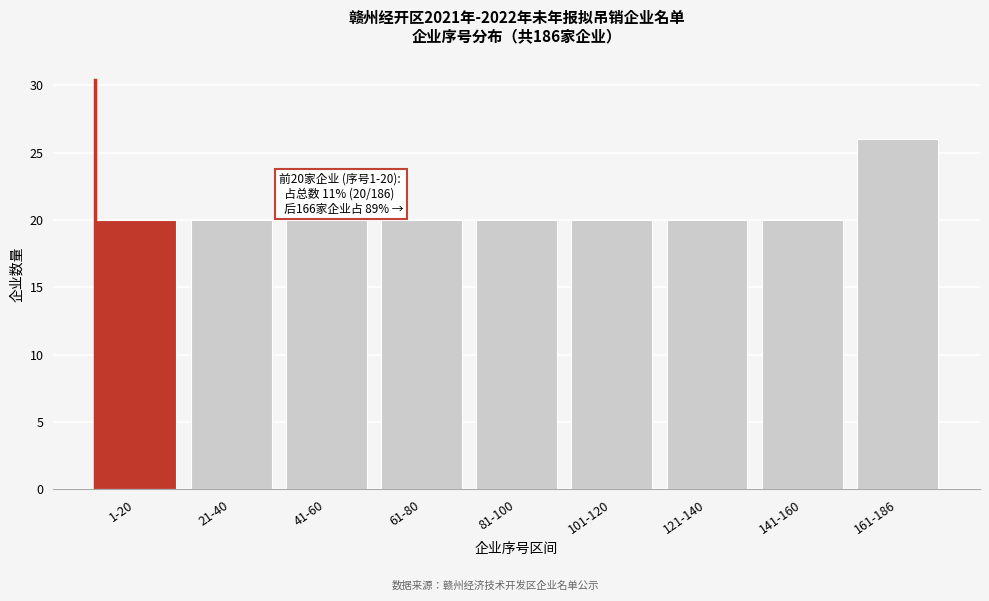

Reading right to left, extract all data points from this chart.

26	20	20	20	20	20	20	20	20